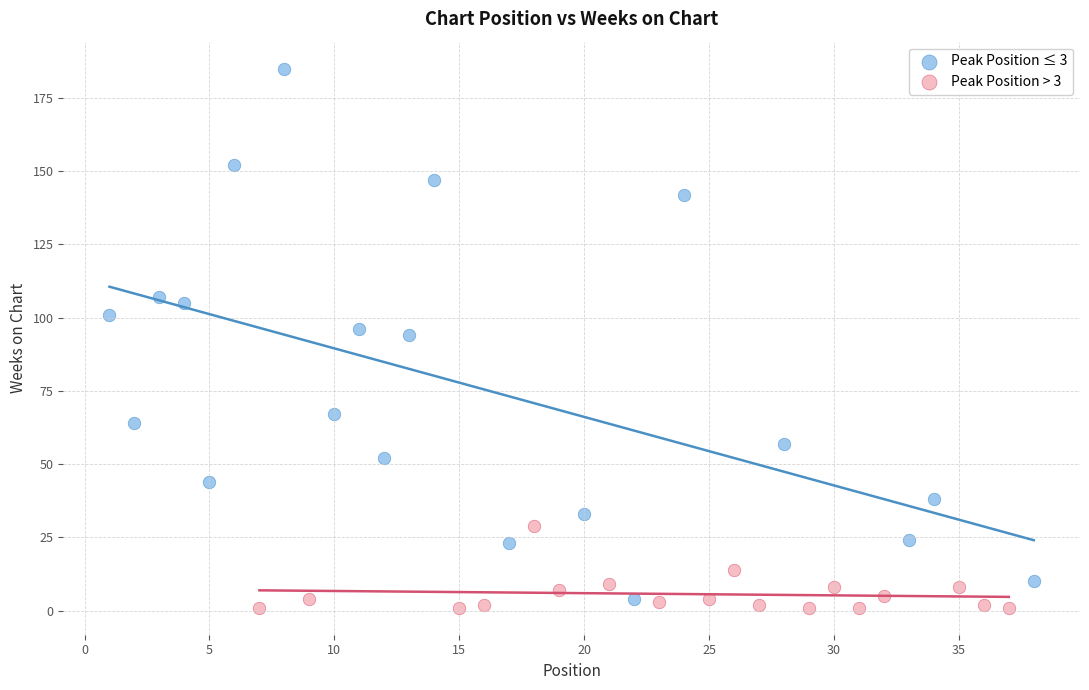

Which series has the widest spread of Y values?

Peak Position ≤ 3